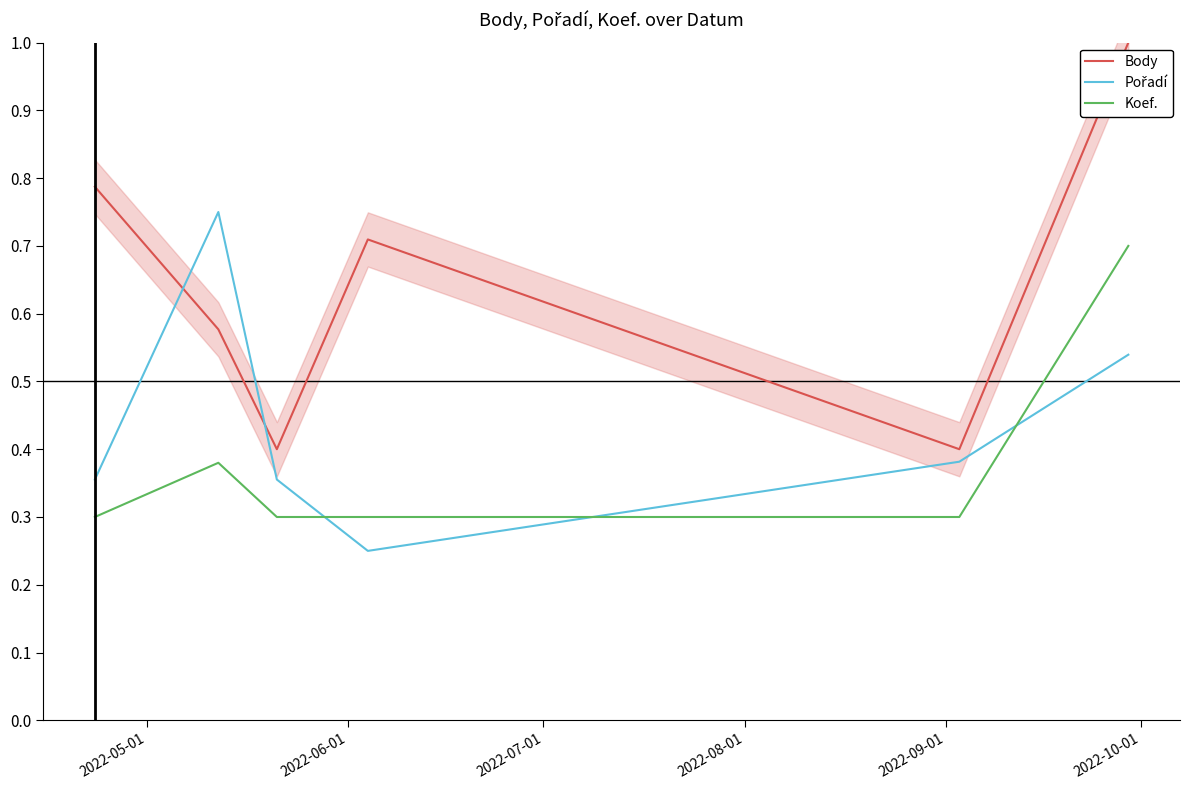

True or false: Pořadí and Body cross at least once.

True